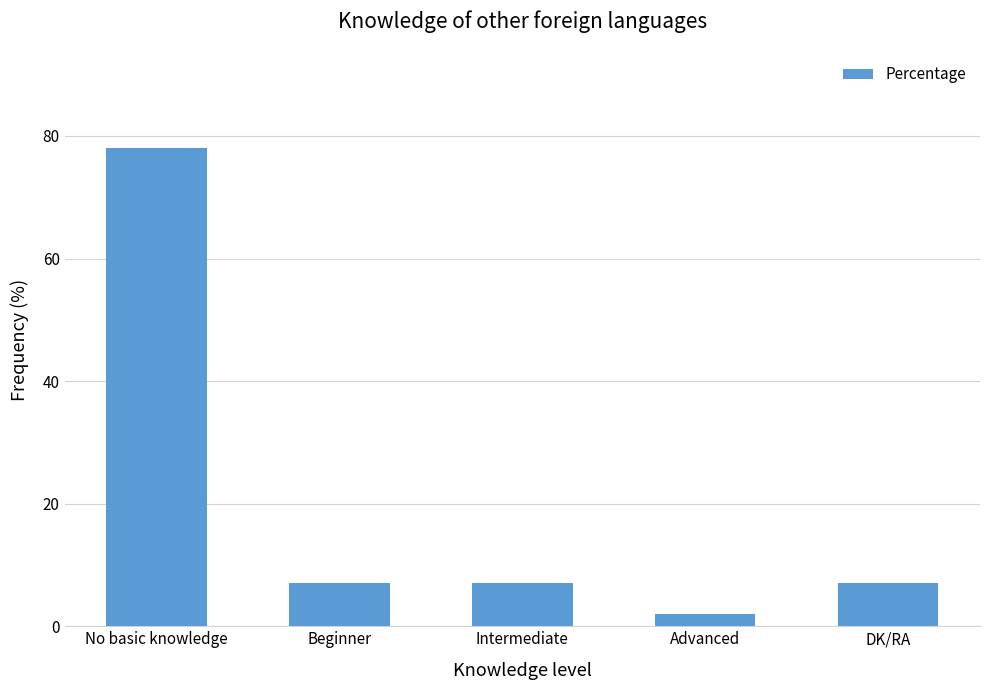

What is the ratio of the value at No basic knowledge to the value at DK/RA?

11.1